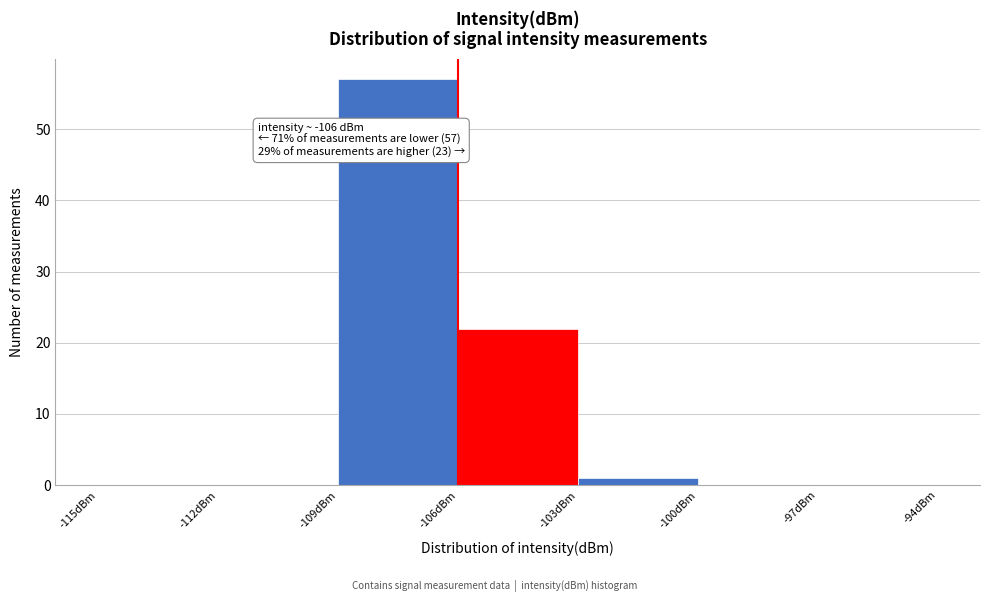

Which range on the x-axis has the tallest bar?

-109 to -106